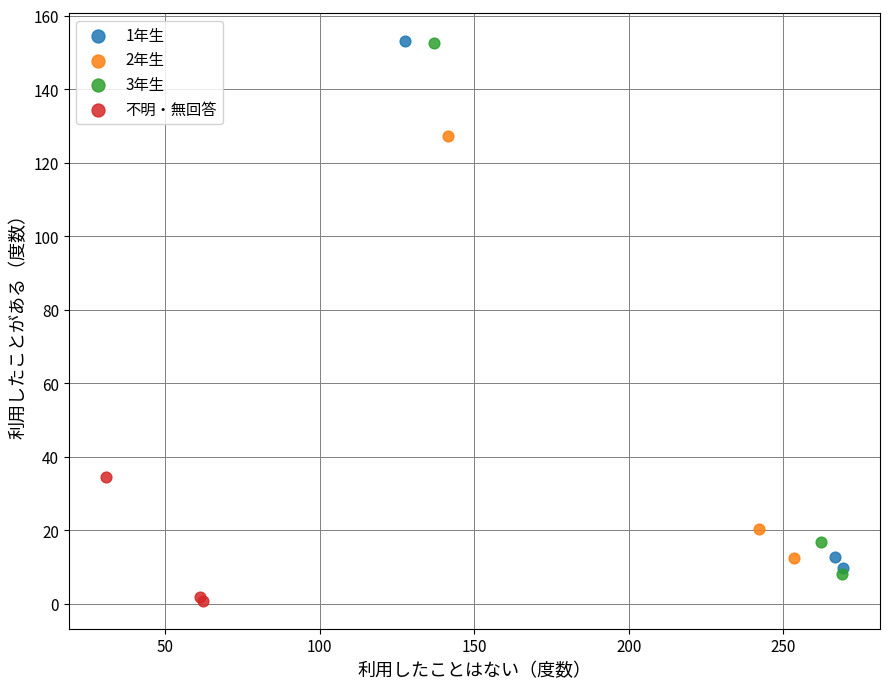

Which series reaches the minimum Y coordinate?

不明・無回答